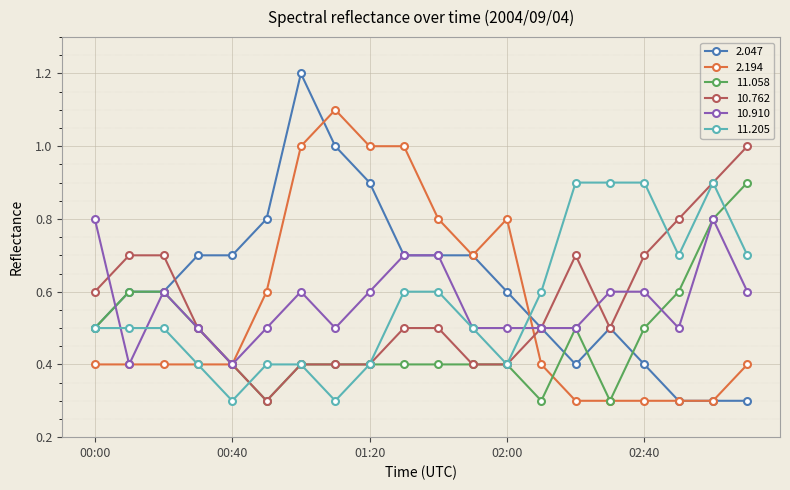

What is the value of the 10.910 point at the 5th from the left?

0.4